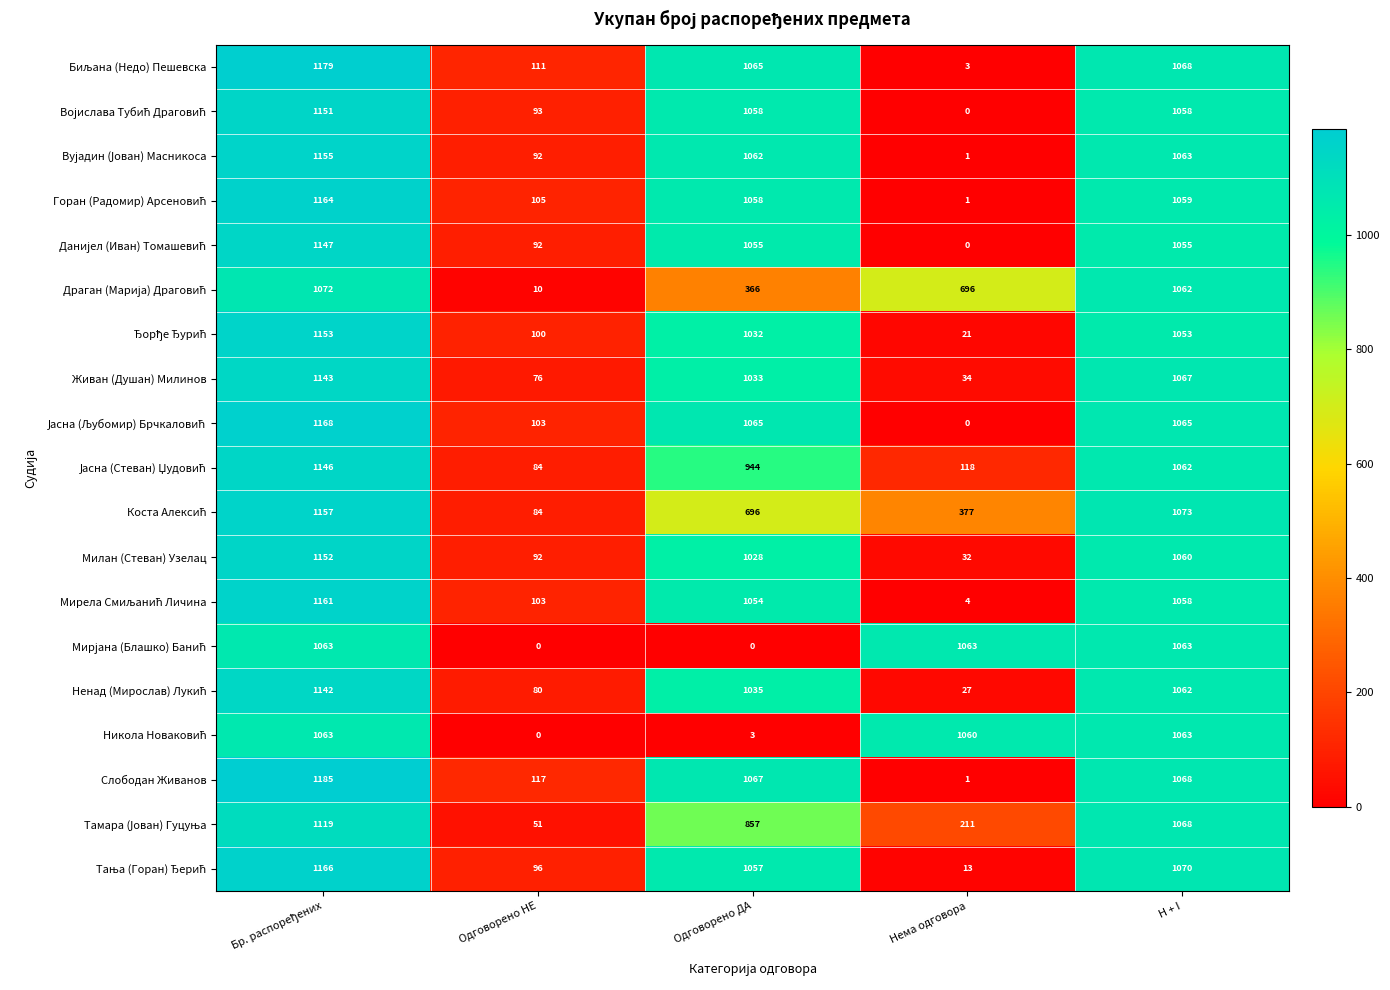

What is the total value across all series at Нема одговора?

3662